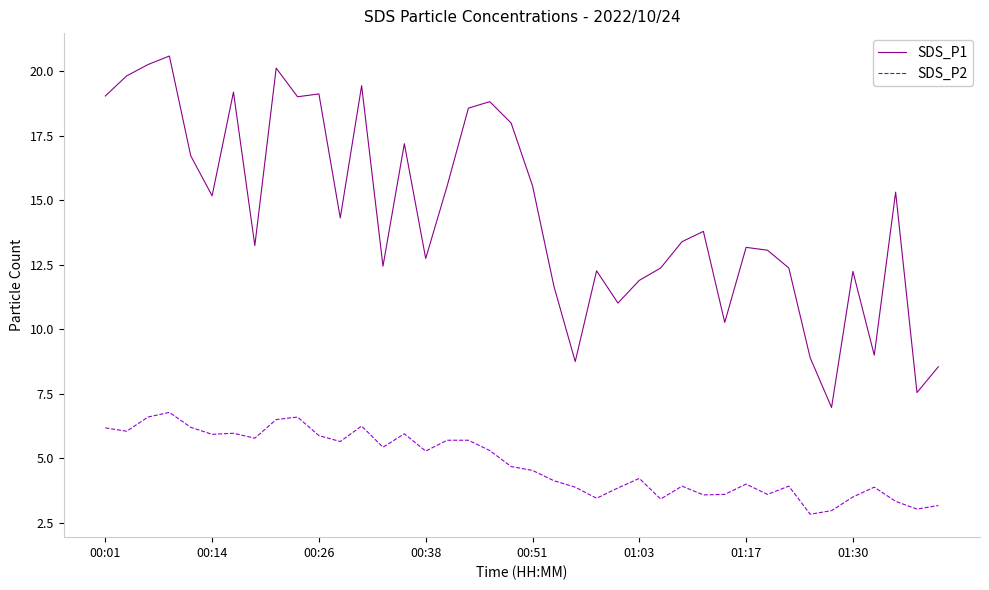

What is the difference between the maximum and minimum values in the SDS_P1 series?

13.6